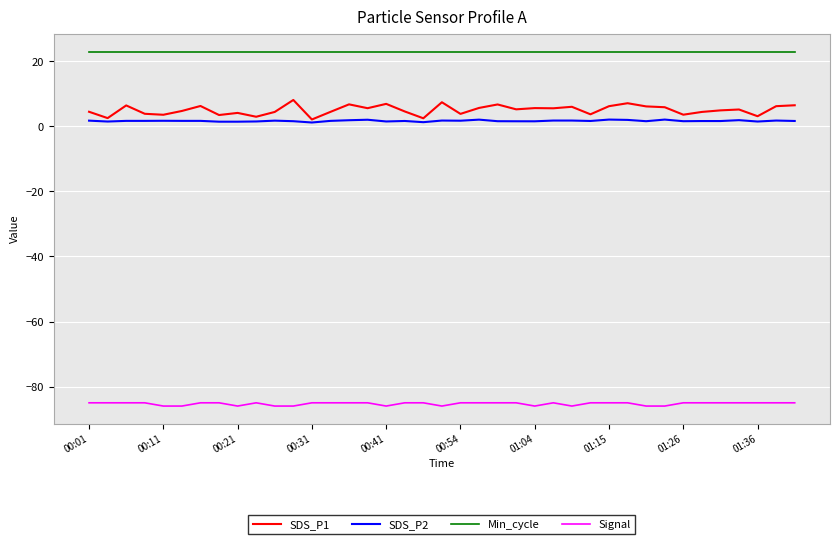

Which series has the largest total across all categories?

Min_cycle